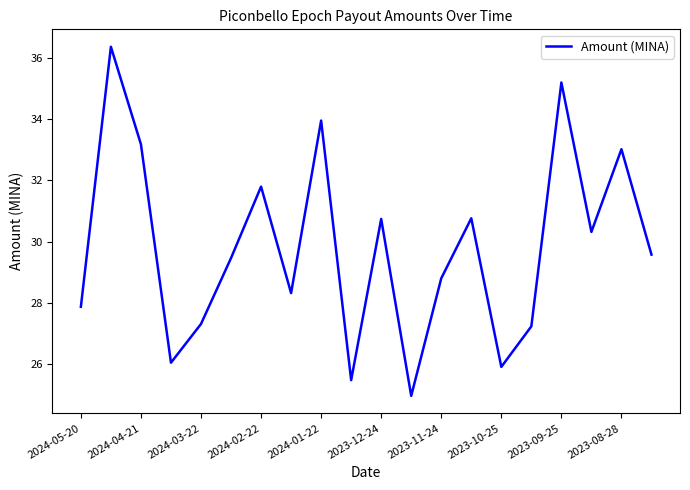

What is the greatest value displayed?

36.4